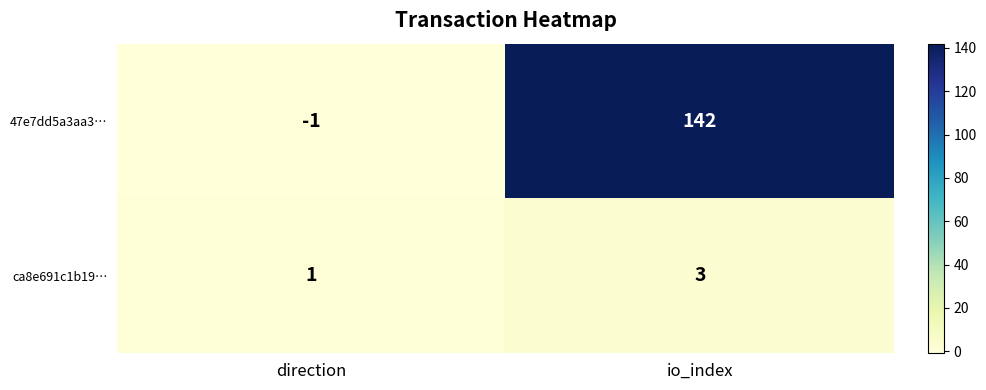

Where is ca8e691c1b19… nearest to the value 2?

direction